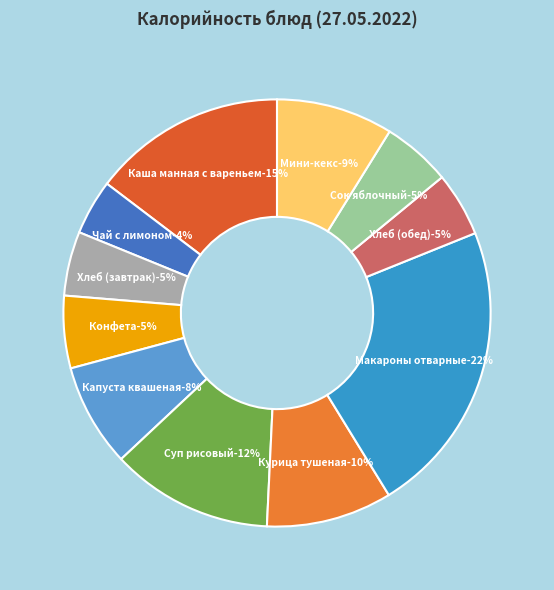

Approximately how many times larger is the value at Макароны отварные compared to Чай с лимоном?

5.3